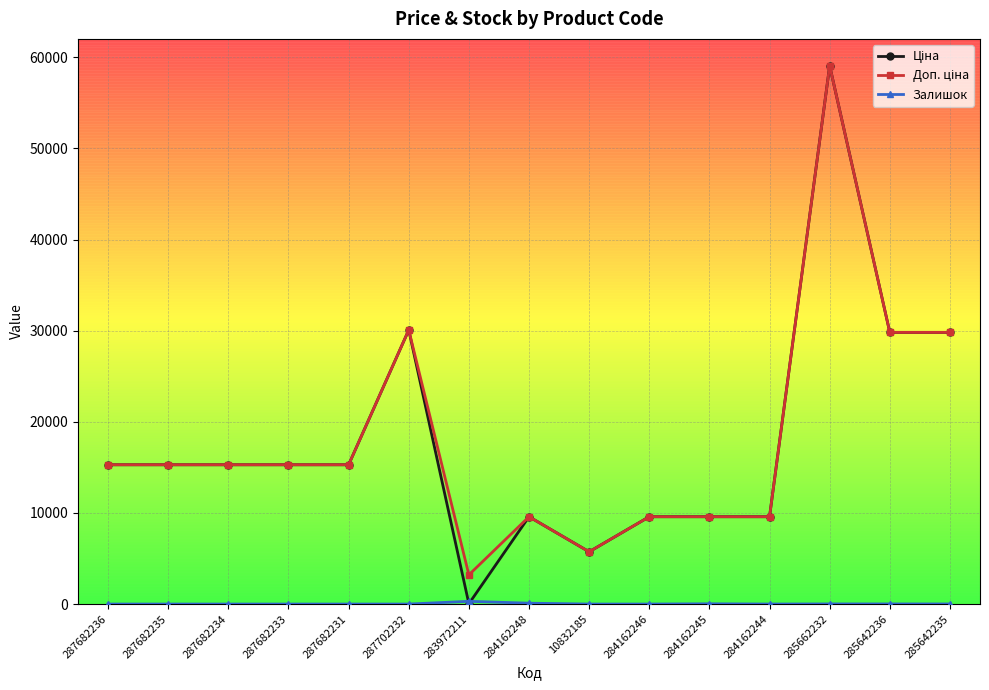

At which category is the sum across all series the highest?

285662232